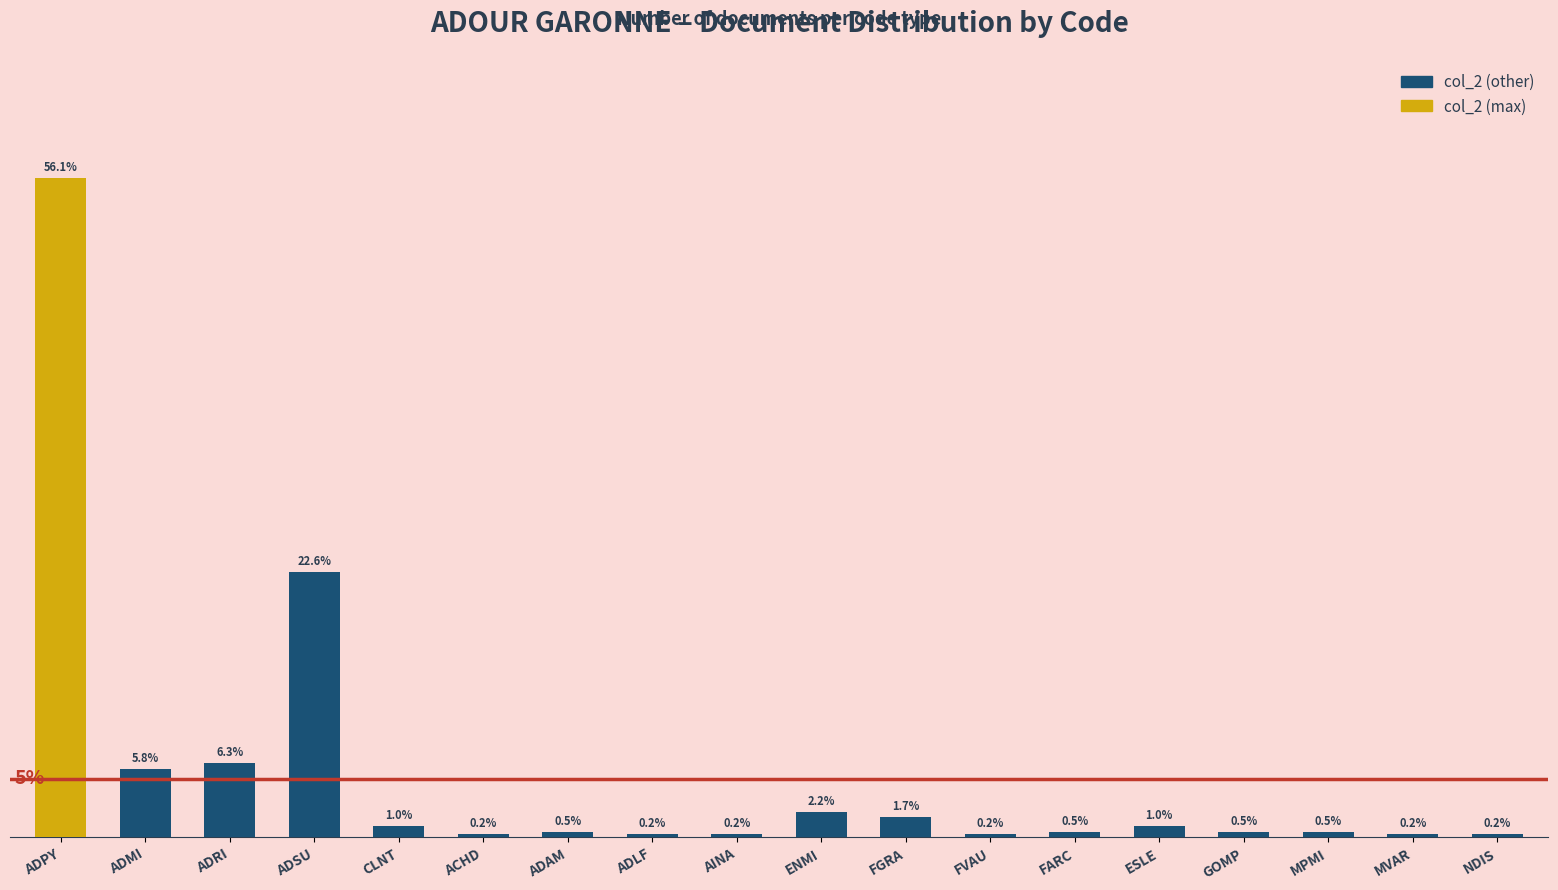

Does the chart contain any negative values?

No